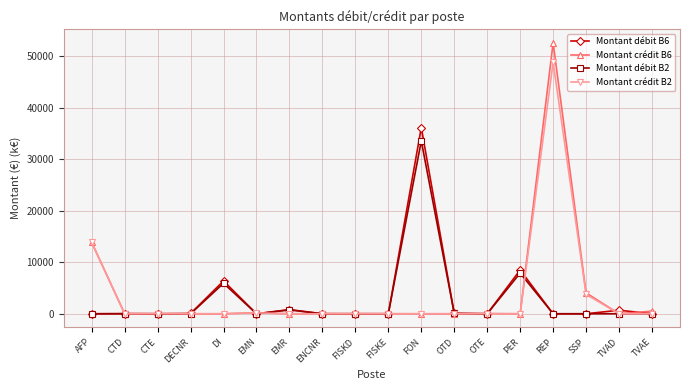

Is it true that Montant crédit B2 equals 0.0 at PER?

True